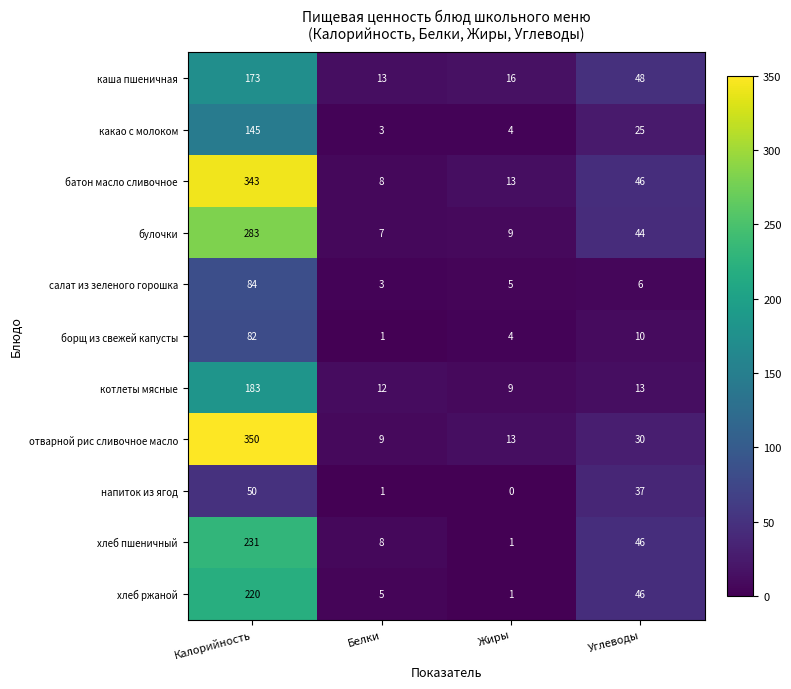

At how many categories does at least one series exceed 81?

1